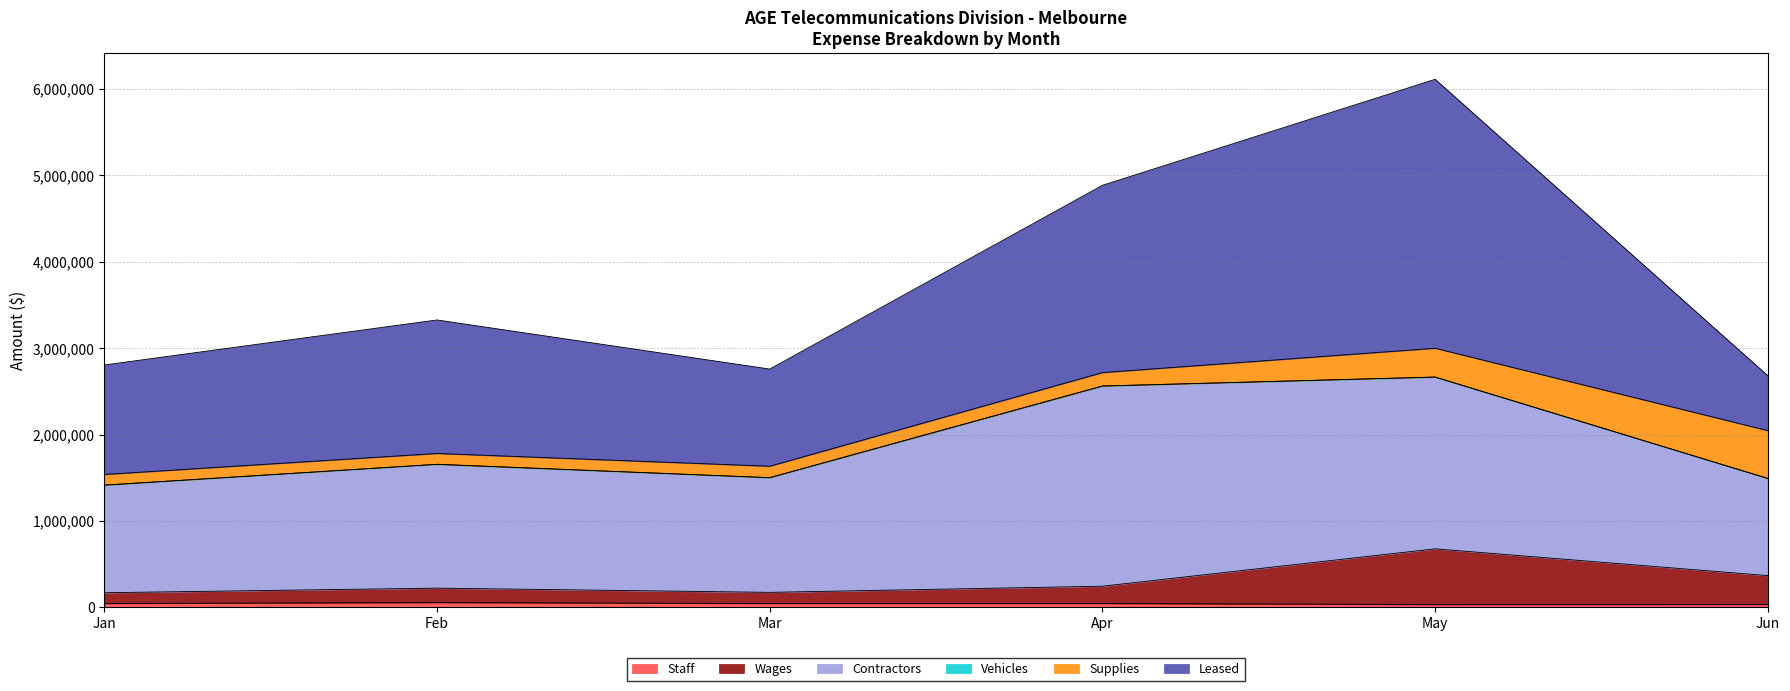

What is the spread (max minus min) of values at Jun?

1123655